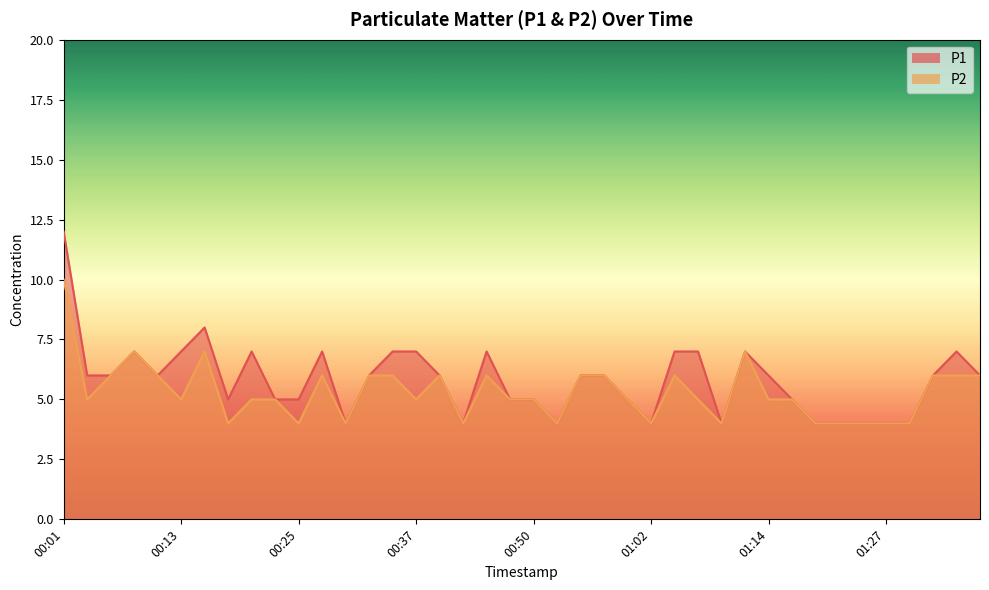

At which label is P1 closest to 8?

00:15